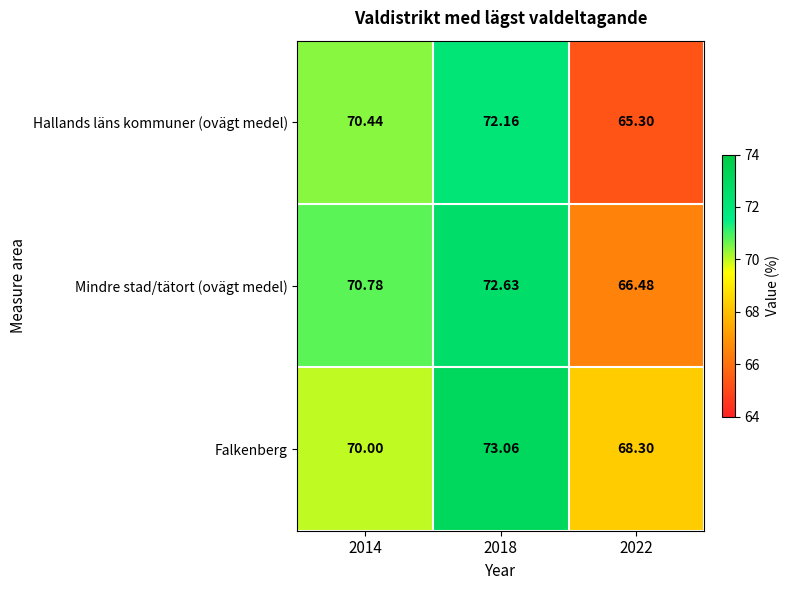

What is the smallest value displayed?

65.3